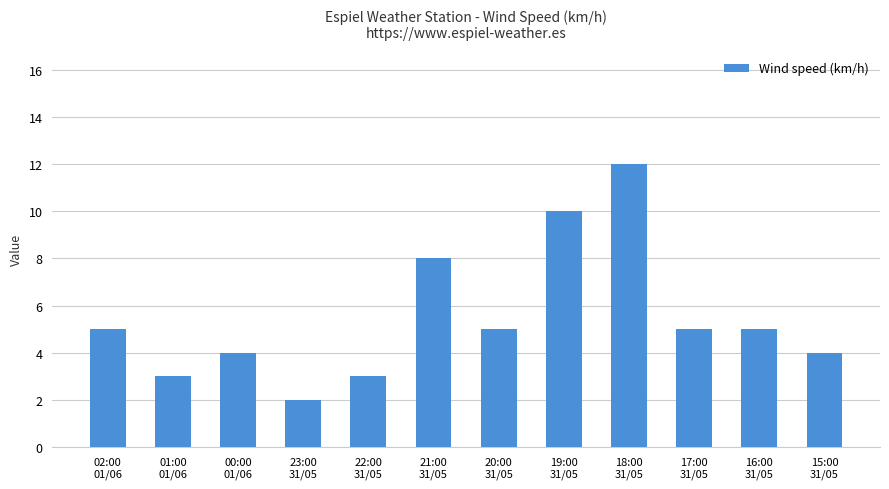

What is the label of the 9th bar from the right?

23:00
31/05